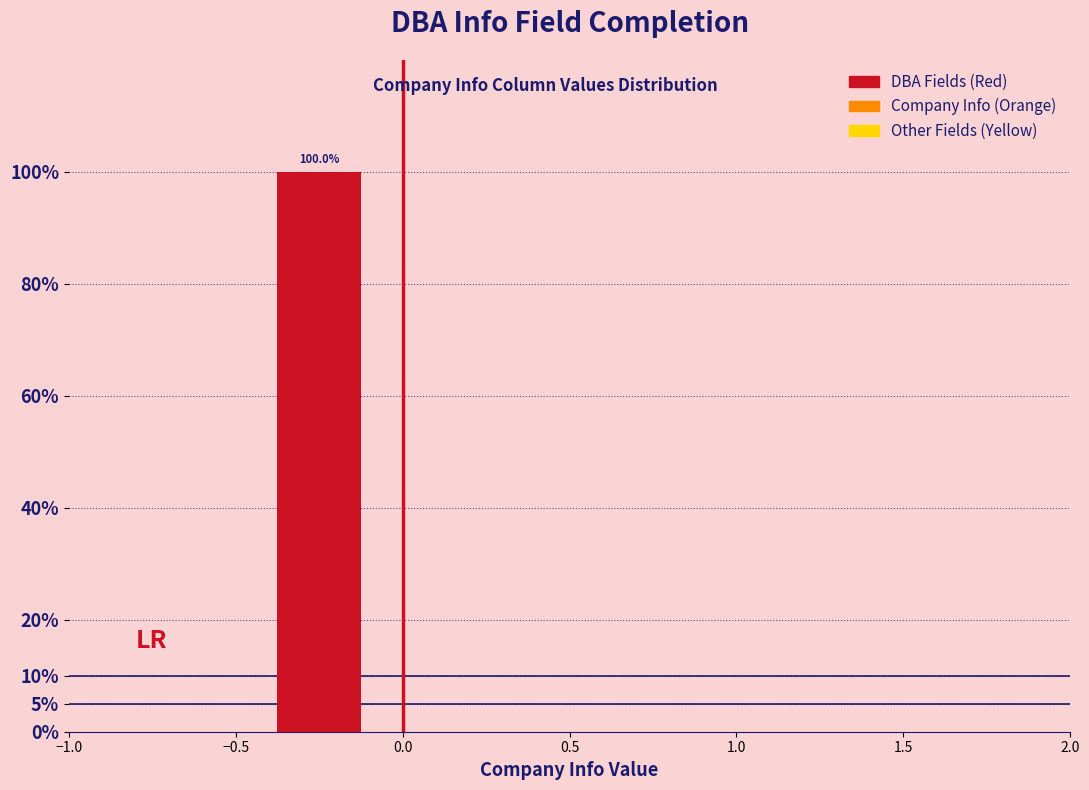

Reading left to right, list all the values displayed in this chart.

−0.5=100	0.5=0